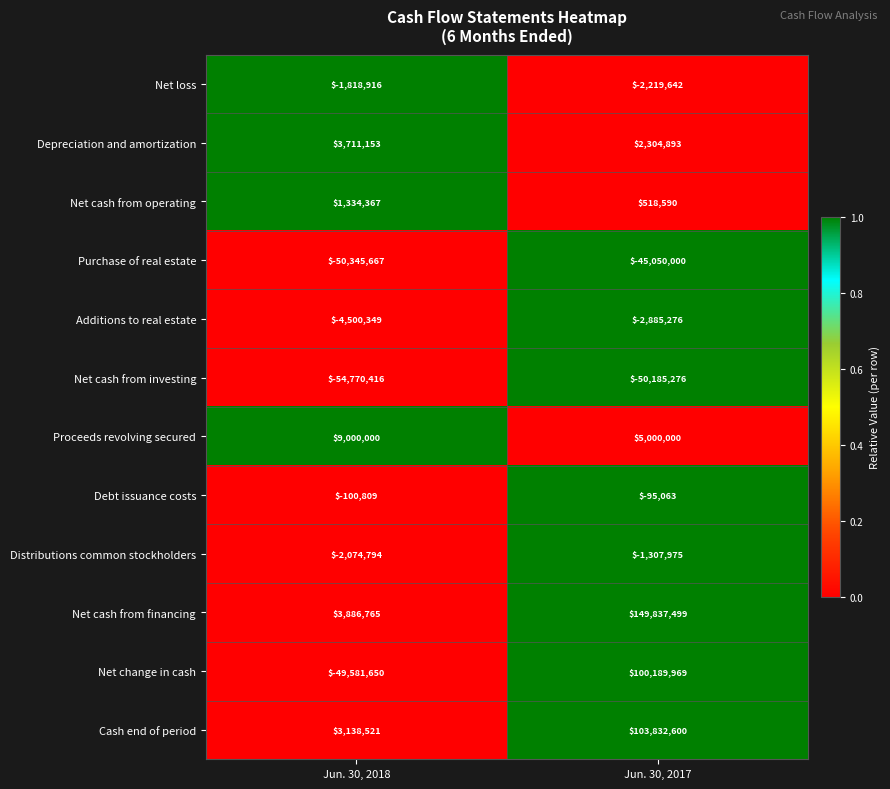

Which series changed the most between Jun. 30, 2018 and Jun. 30, 2017?

Net change in cash